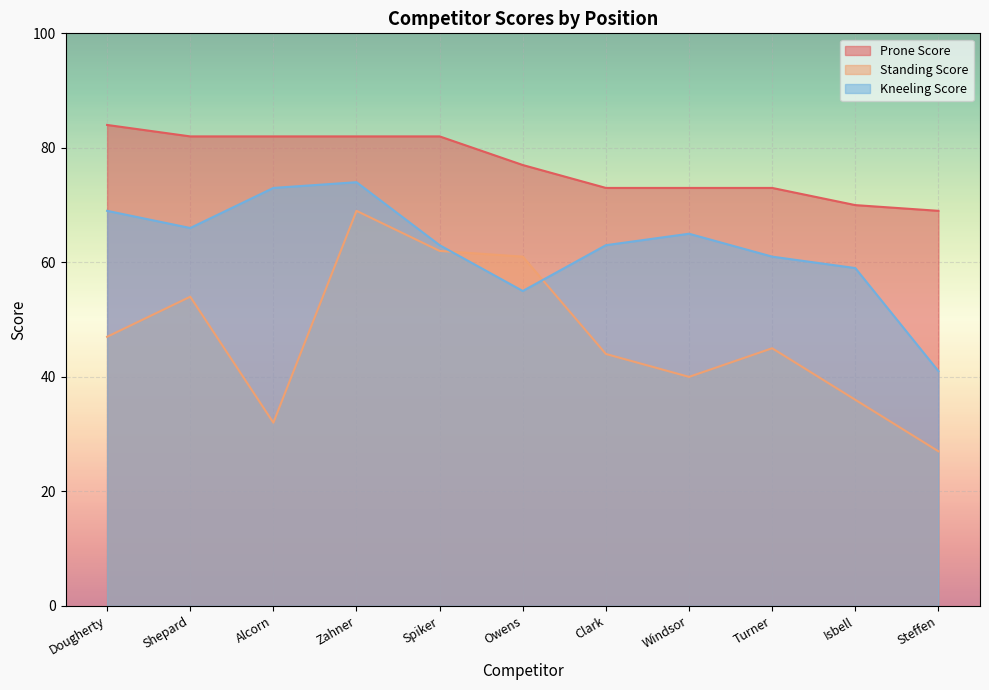

Where is the first local maximum for Kneeling Score?

Zahner